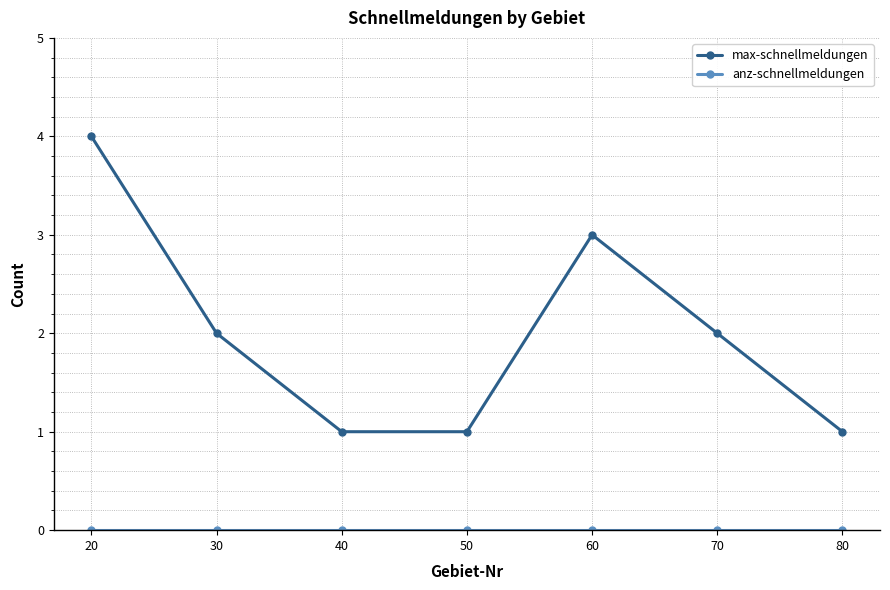

How many lines are shown in the chart?

2